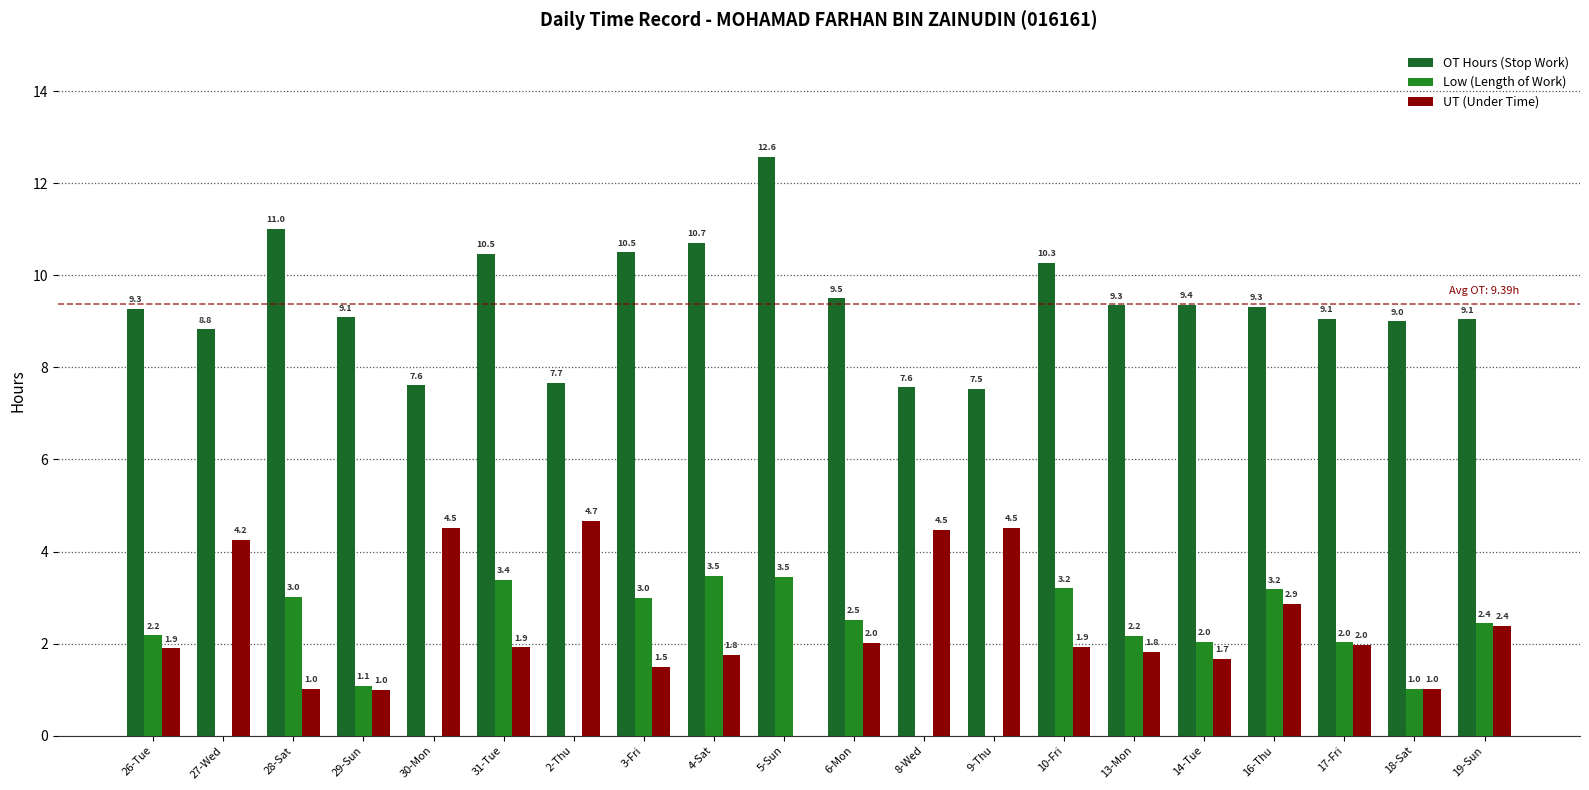

What is the label of the 18th bar from the left?

17-Fri